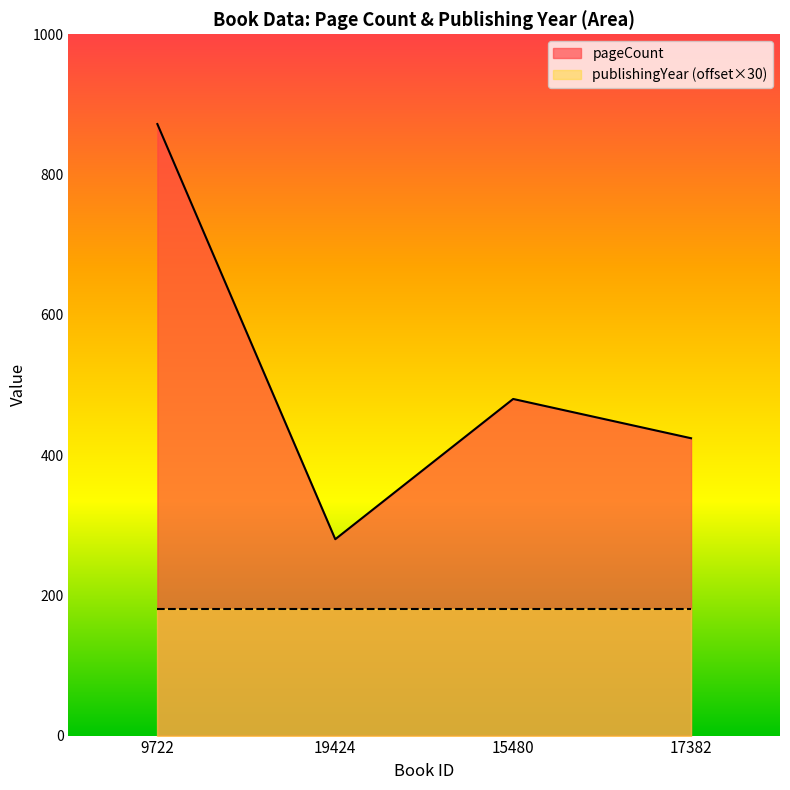

The chart shows a value of 661 at 17382. True or false?

False